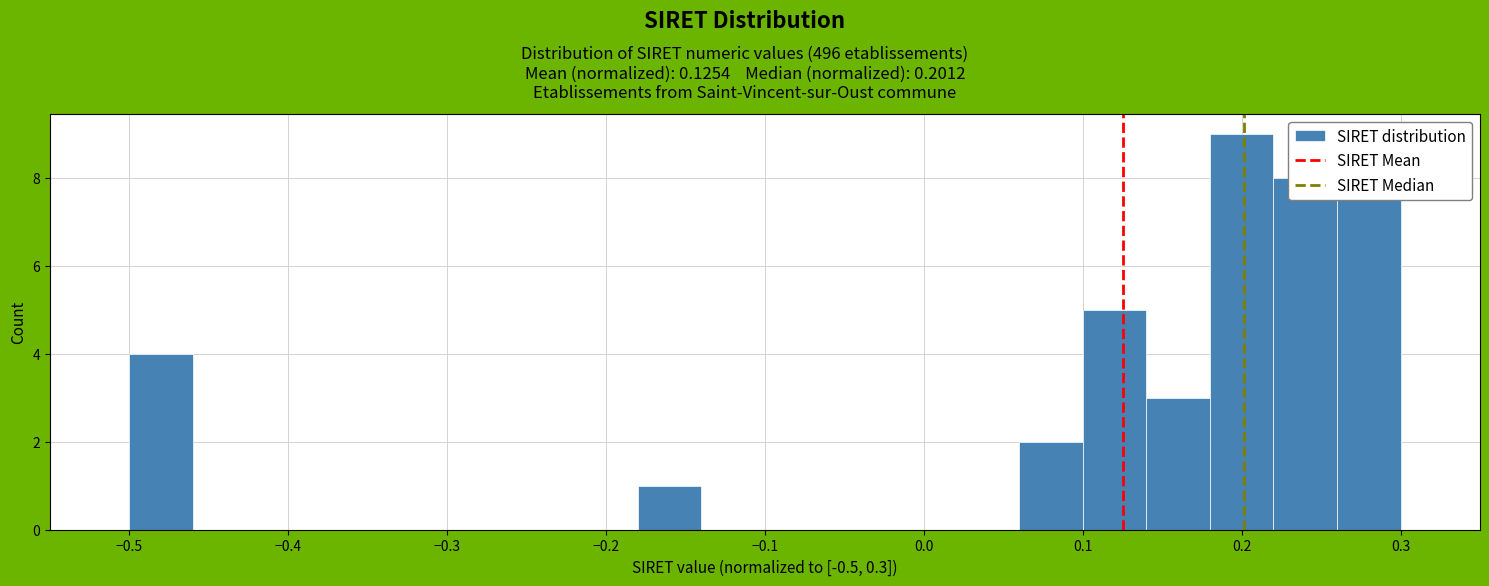

Which range on the x-axis has the tallest bar?

0.18 to 0.22